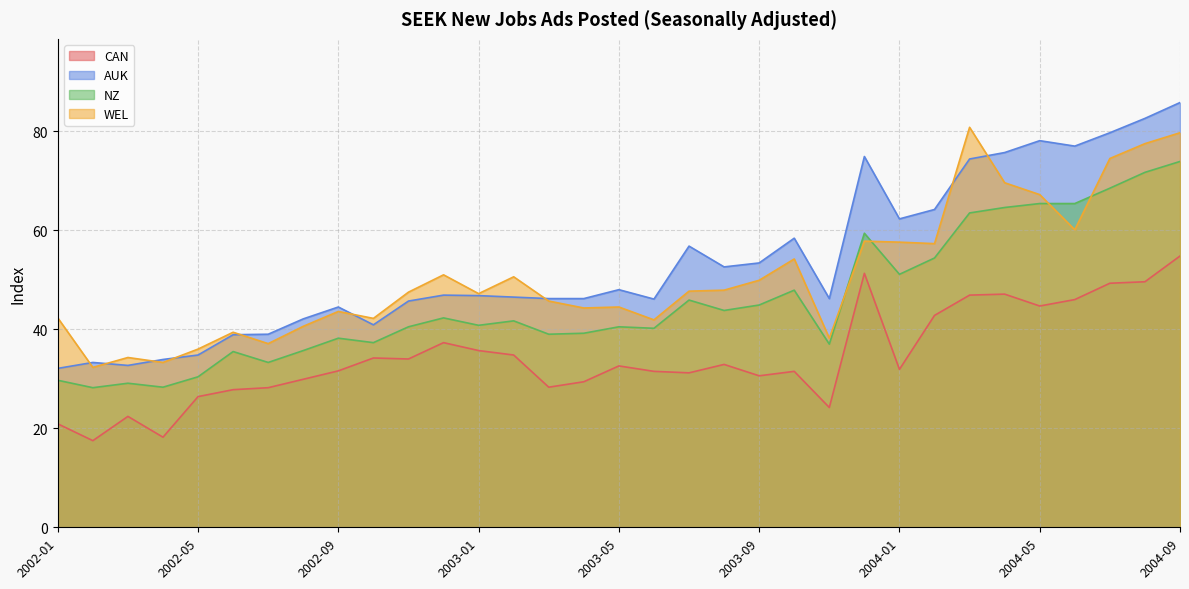

Reading left to right, what are all the values shown in this chart?

CAN: 20.9	17.5	22.4	18.2	26.4	27.8	28.2	29.9	31.6	34.2	34.0	37.3	35.7	34.8	28.3	29.4	32.6	31.5	31.2	32.9	30.6	31.5	24.2	51.3	31.9	42.8	46.9	47.1	44.7	46.0	49.3	49.6	54.8
AUK: 32.1	33.3	32.7	33.9	34.8	38.9	39.0	42.1	44.5	40.9	45.7	46.9	46.8	46.5	46.2	46.2	48.0	46.1	56.8	52.6	53.4	58.4	46.2	74.9	62.3	64.2	74.4	75.7	78.1	77.0	79.7	82.6	85.8
NZ: 29.7	28.2	29.1	28.3	30.4	35.5	33.3	35.7	38.2	37.3	40.5	42.3	40.8	41.7	39.0	39.2	40.5	40.2	45.9	43.8	44.9	47.9	37.0	59.4	51.1	54.4	63.5	64.6	65.4	65.4	68.5	71.7	73.9
WEL: 42.3	32.3	34.3	33.3	36.0	39.4	37.1	40.6	43.6	42.2	47.5	51.0	47.2	50.6	45.7	44.3	44.5	41.9	47.7	47.9	49.9	54.2	38.2	57.8	57.6	57.3	80.8	69.6	67.2	60.1	74.5	77.5	79.7